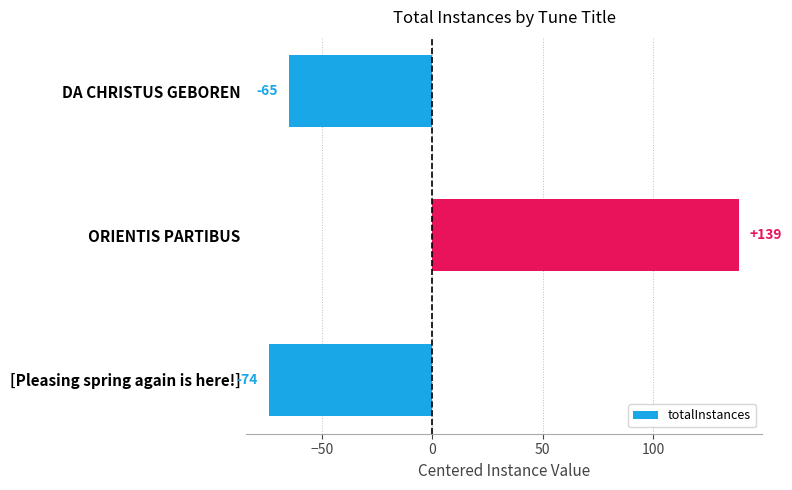

Is it true that the value at [Pleasing spring again is here!] is -74?

True